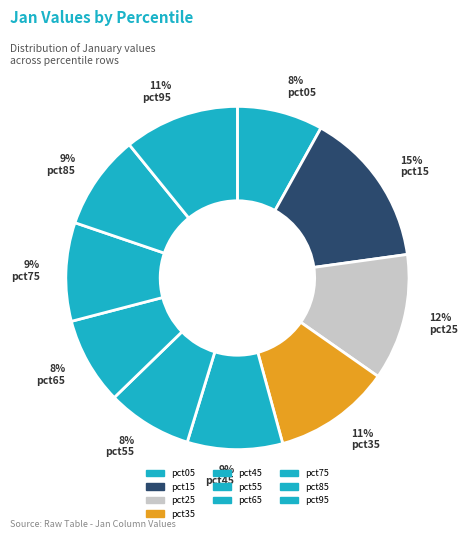

To the nearest percent, what is the difference between the pct25 and pct05 slice percentages?

4%